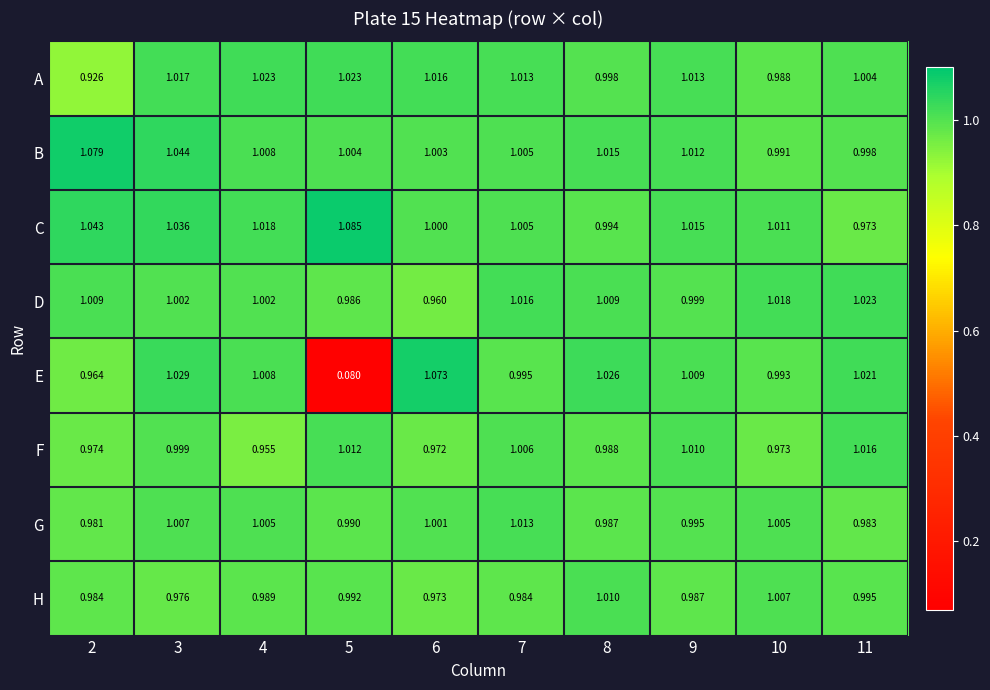

Which series has the largest total across all categories?

C